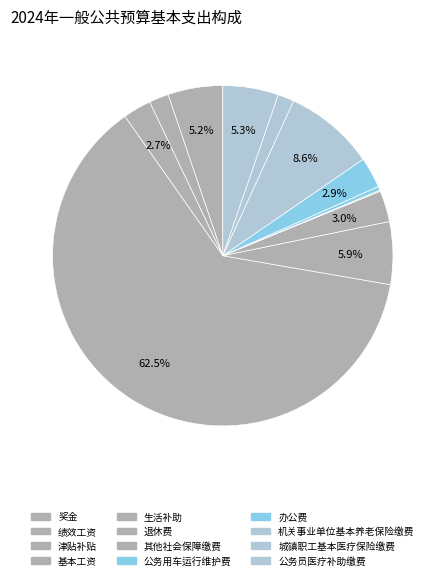

What portion of the pie excludes 公务员医疗补助缴费?

94.7%